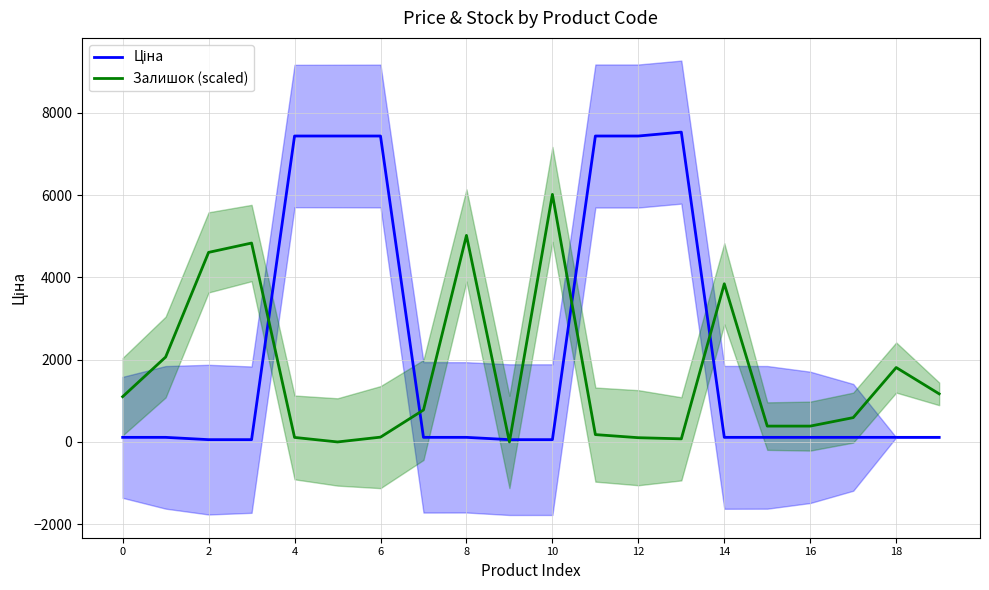

Is it true that Залишок (scaled) equals 591.5 at 17?

True